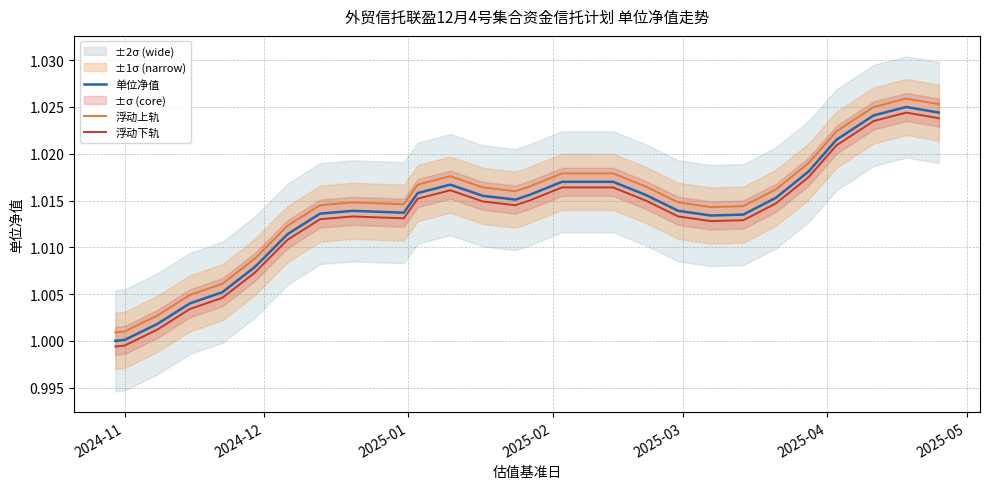

True or false: 浮动下轨 and 单位净值 cross at least once.

False